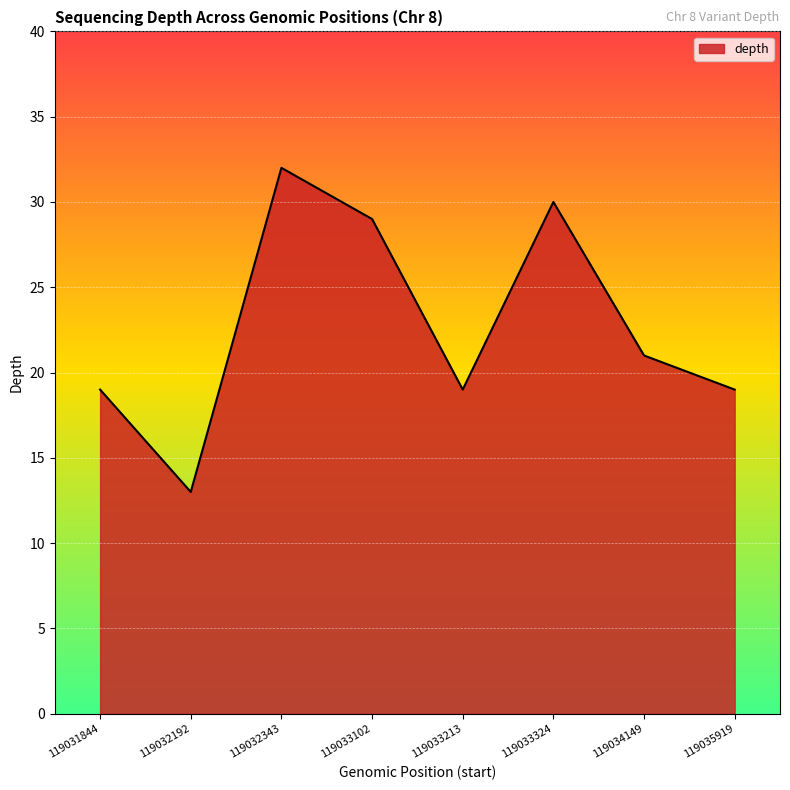

Between 119033213 and 119032192, which is larger?

119033213